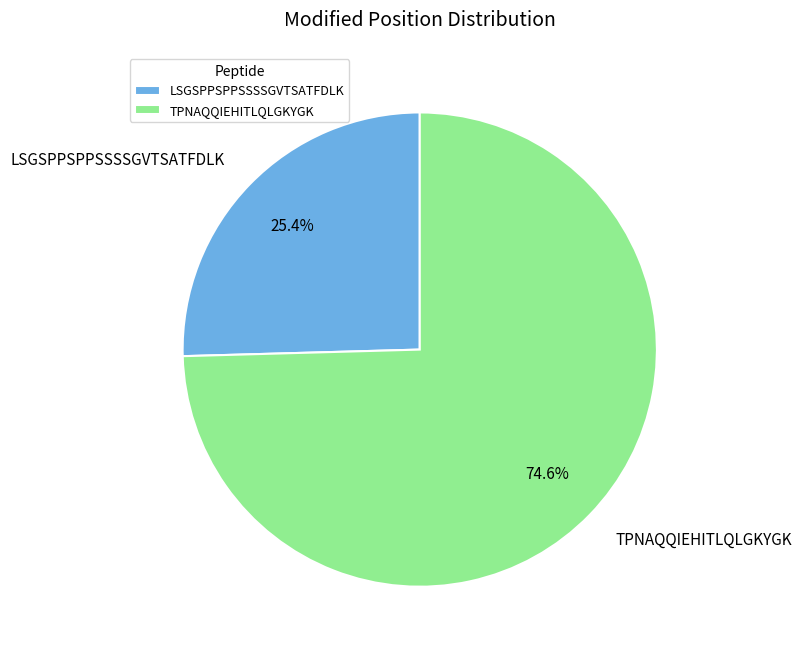

Count the number of slices in the pie.

2